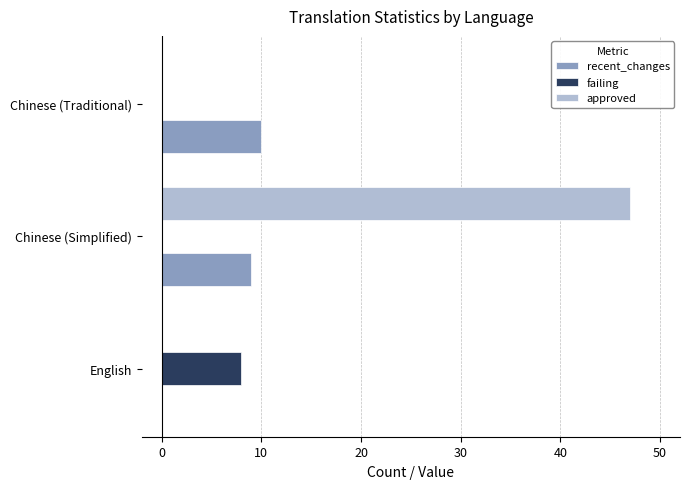

What is the maximum value shown in the chart?

47